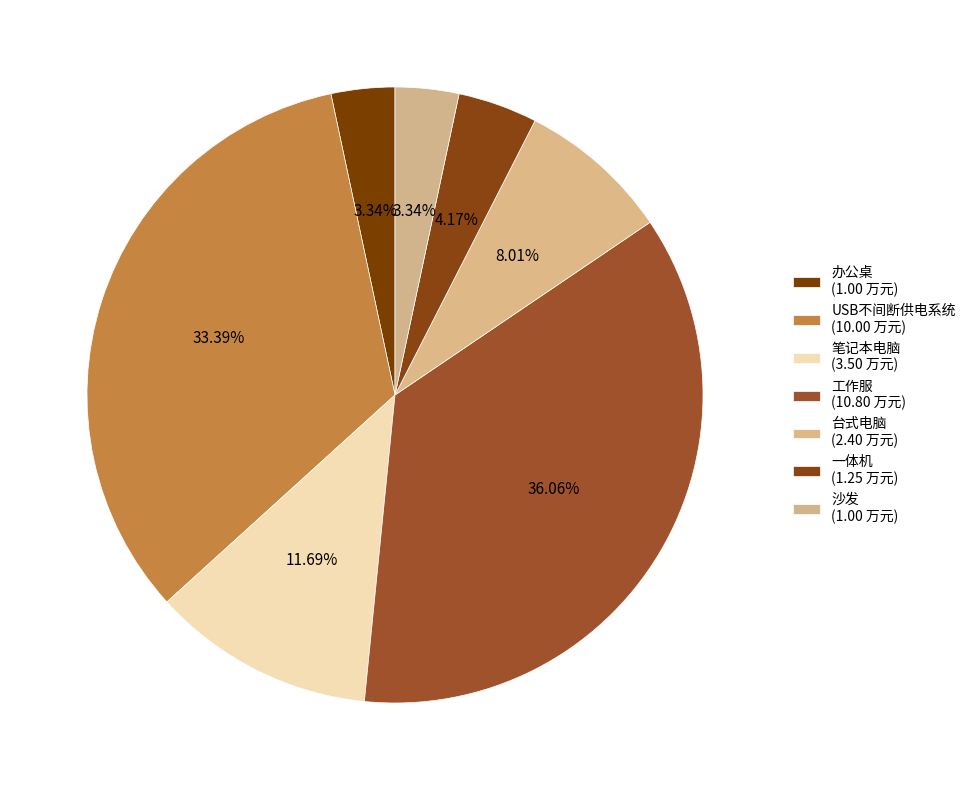

True or false: 笔记本电脑 accounts for 3% of the total.

False